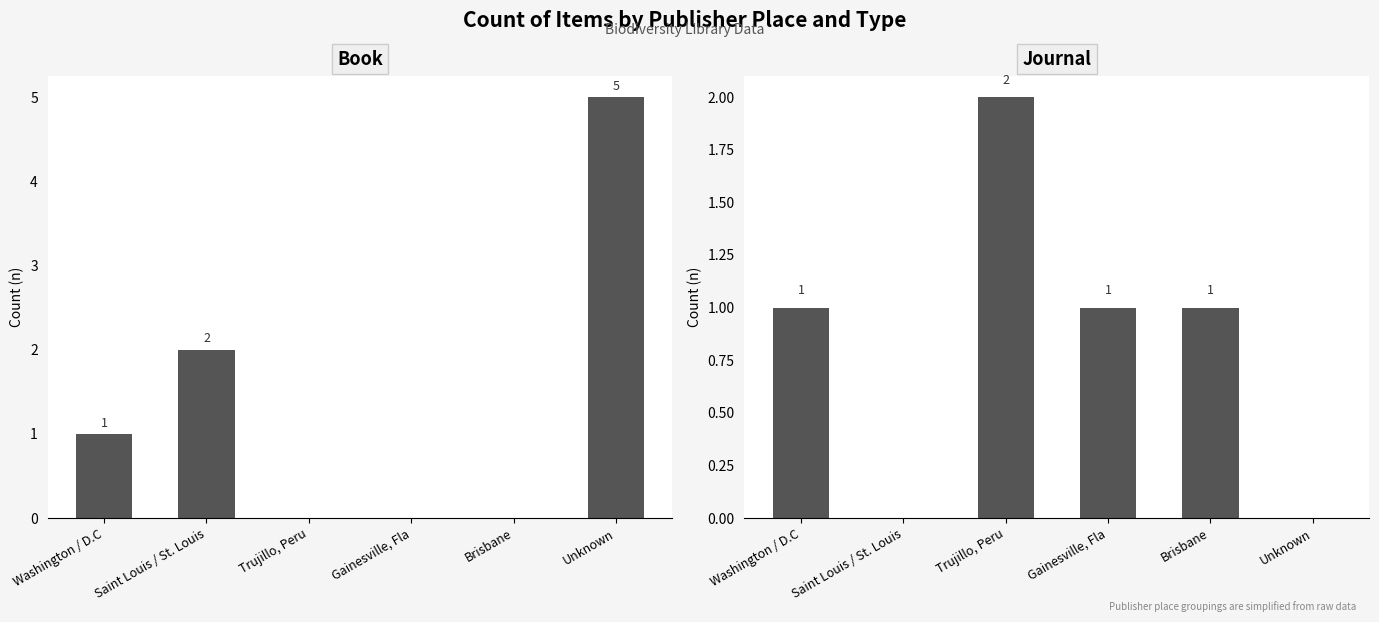

True or false: Journal has a value of 1 at Washington / D.C.

False